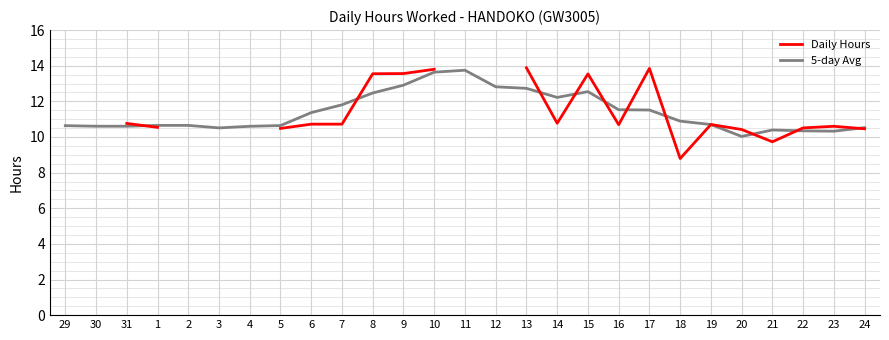

How many values in the Daily Hours series are below 9?

1